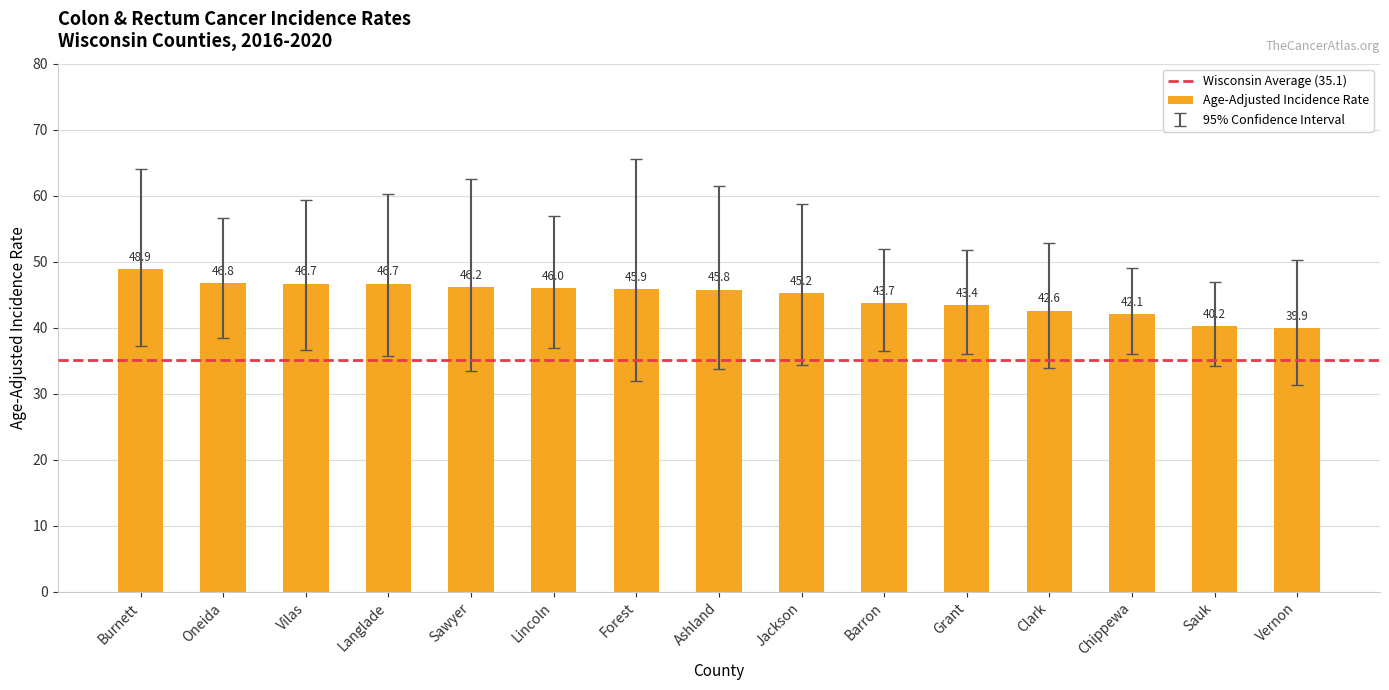

What is the label of the 9th bar from the right?

Forest